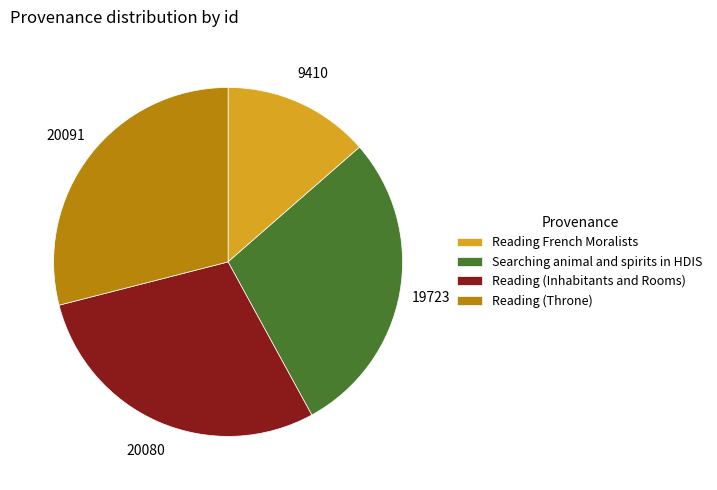

Approximately how many times larger is the value at Reading (Inhabitants and Rooms) compared to Reading French Moralists?

2.1